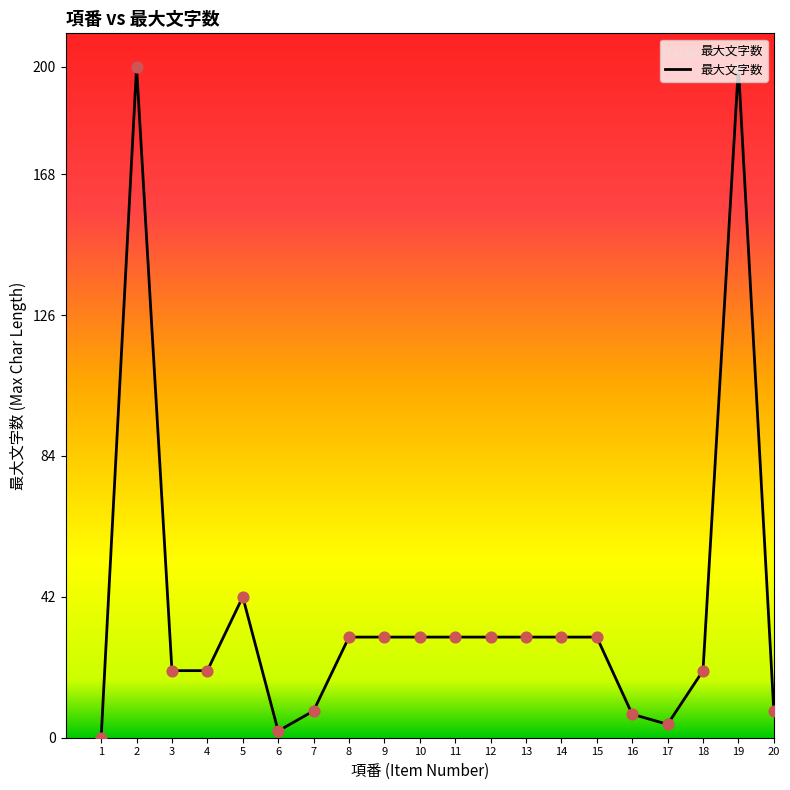

Approximately how many times larger is the value at 17 compared to 11?

0.1